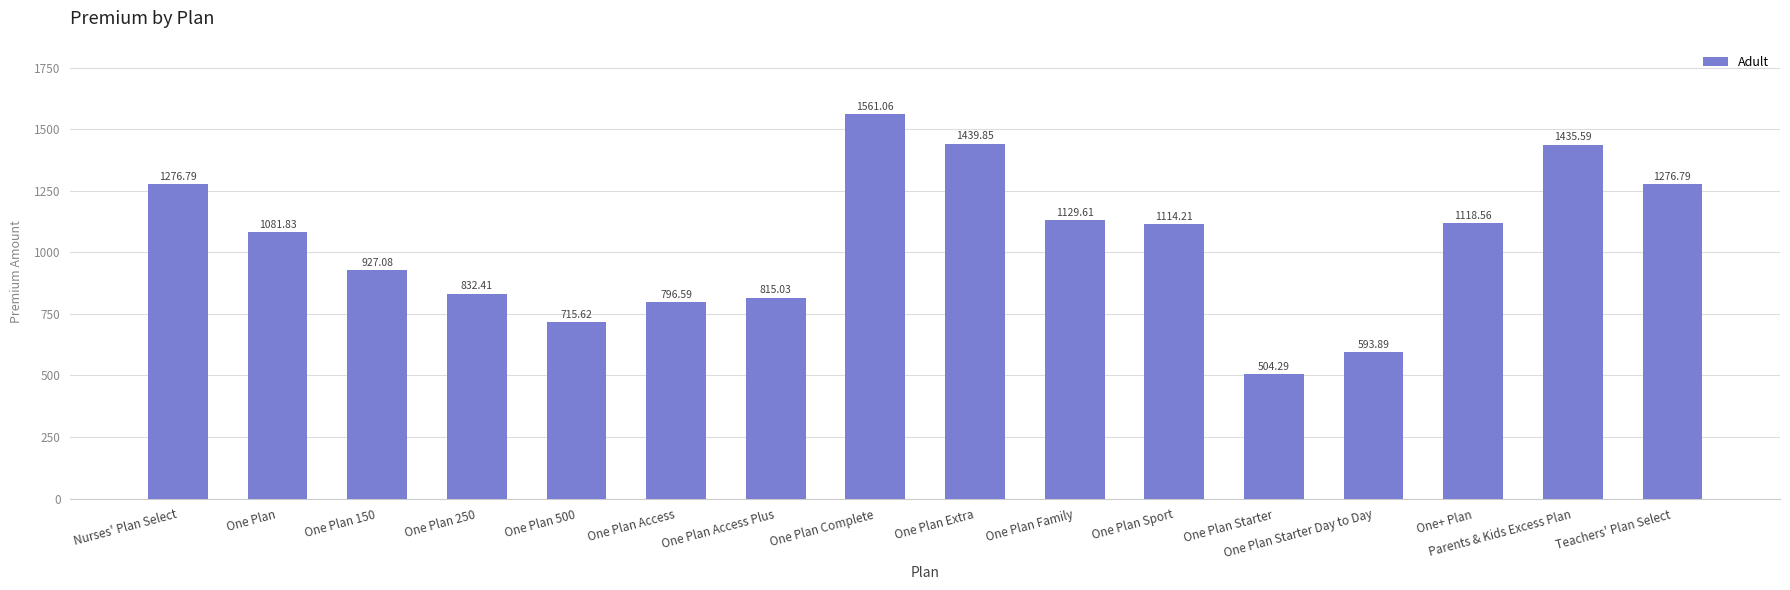

Between One Plan 500 and One Plan Access, which is larger?

One Plan Access